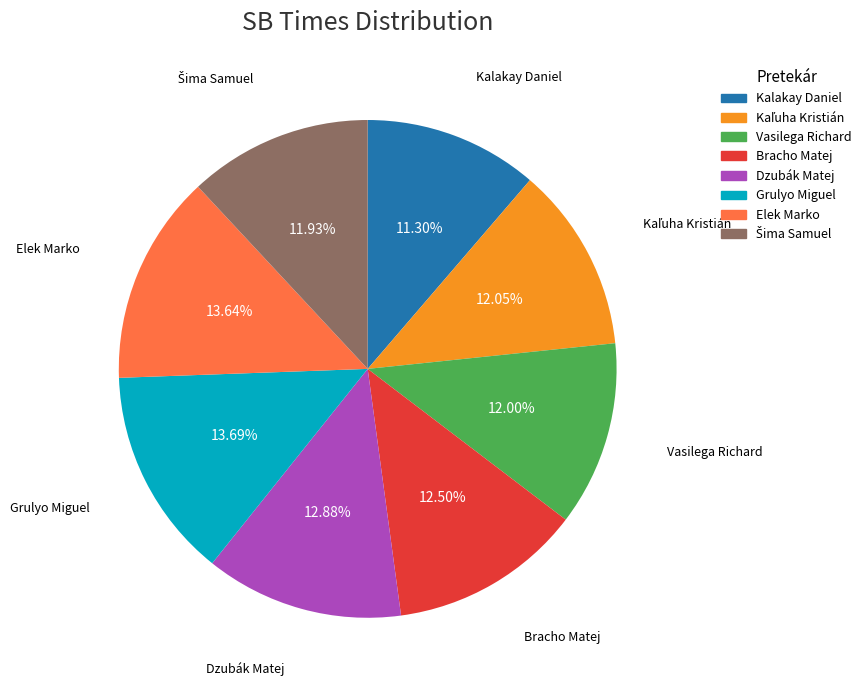

What is the smallest slice in the pie chart?

Kalakay Daniel